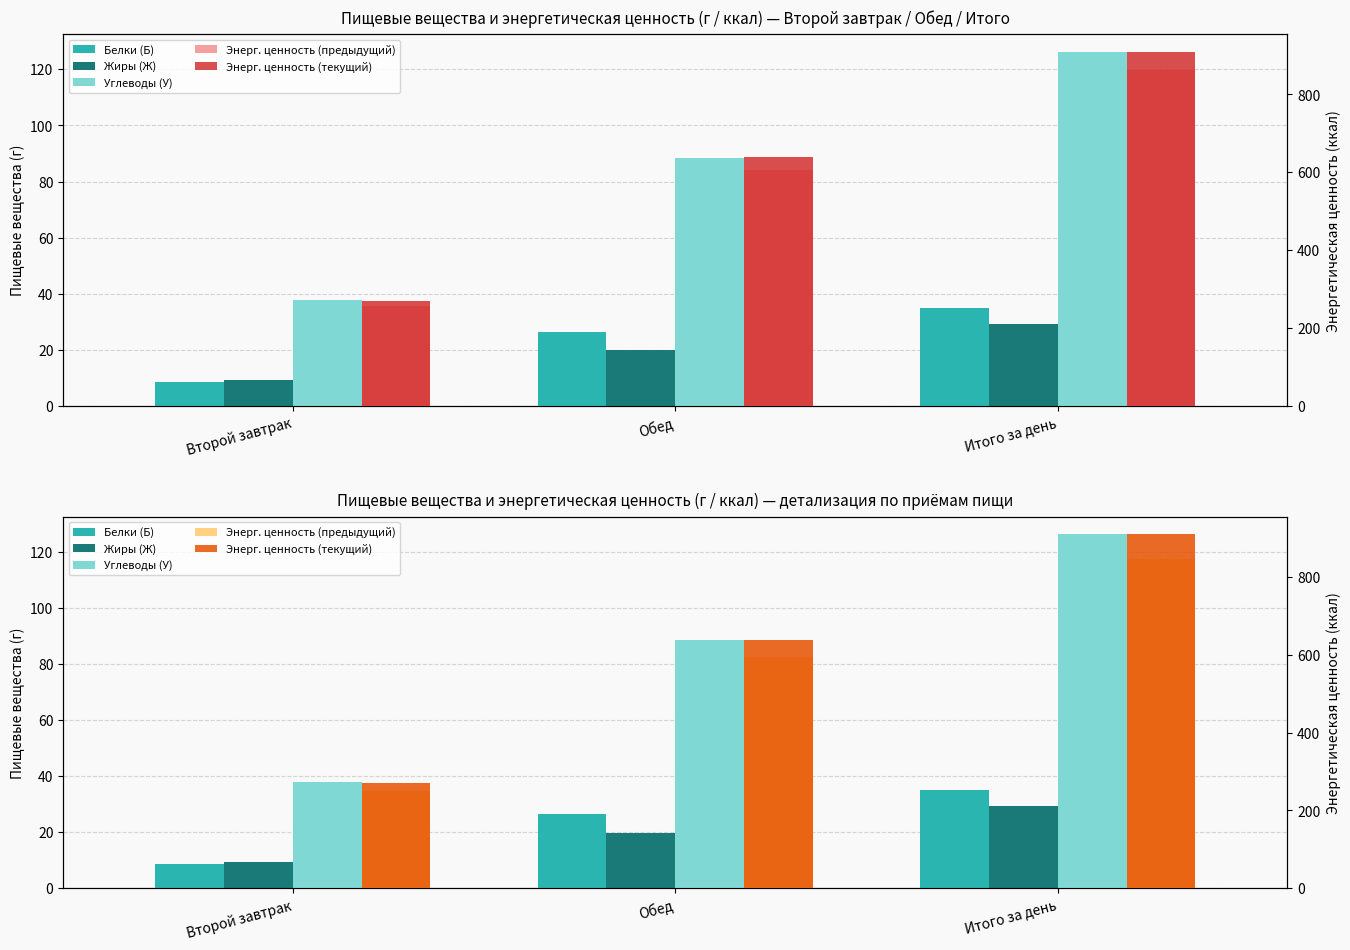

Rank the series at Итого за день from highest to lowest value.

Энерг. ценность (текущий), Энерг. ценность (предыдущий), Углеводы (У), Белки (Б), Жиры (Ж)